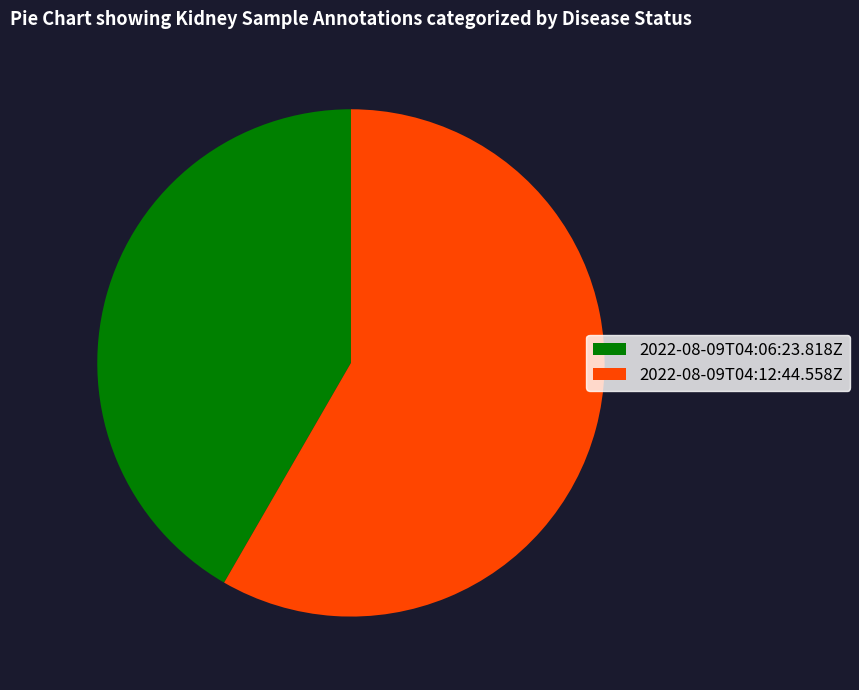

The 2022-08-09T04:06:23.818Z slice represents 53% of the pie. True or false?

False